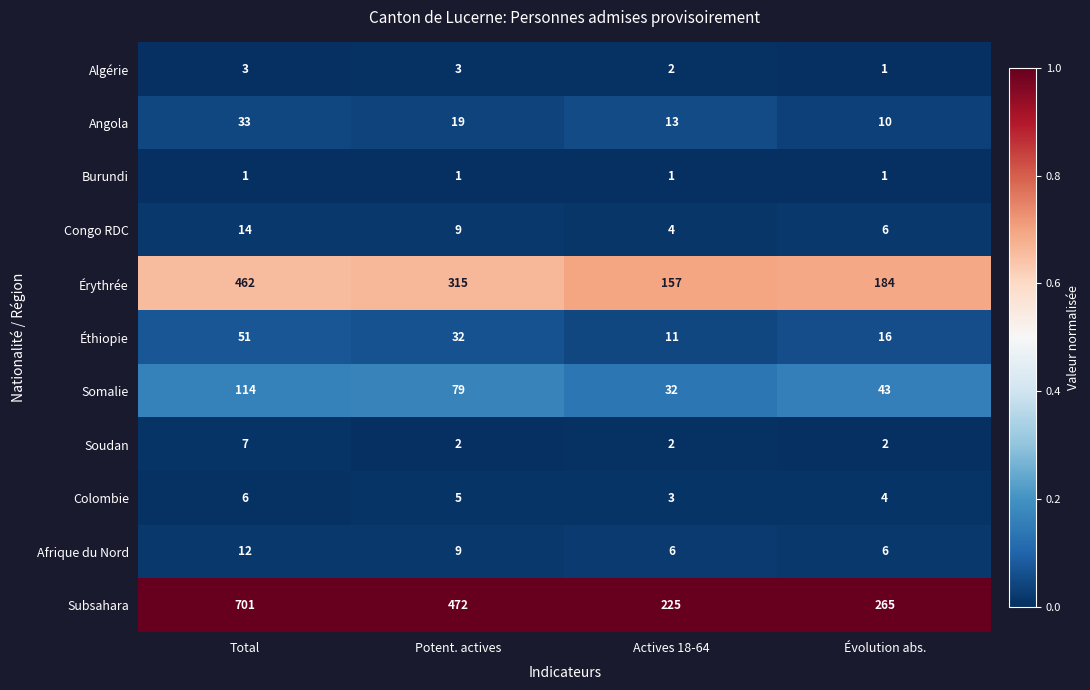

What is the total value across all series at Potent. actives?

946